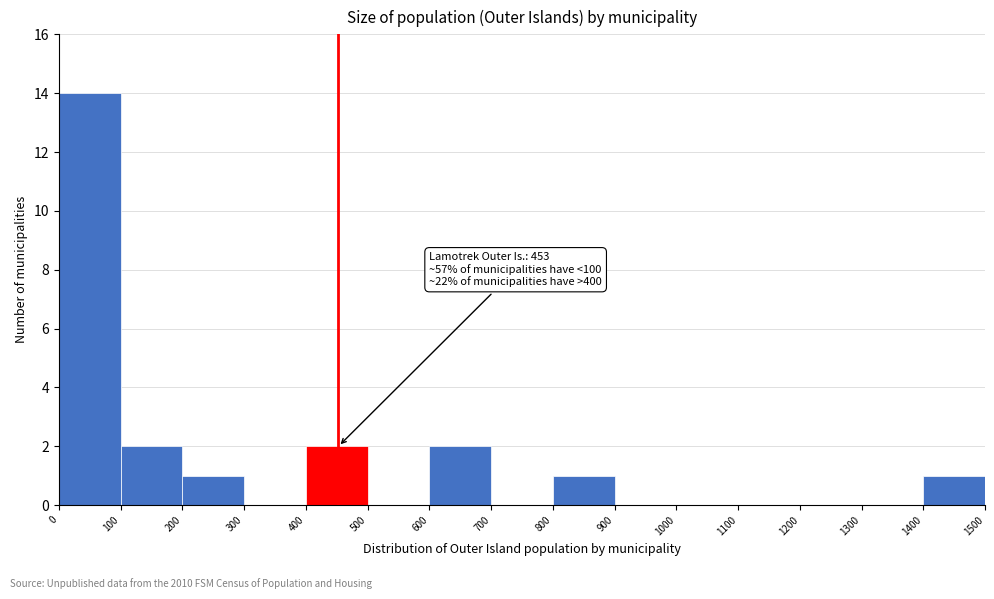

Which range on the x-axis has the tallest bar?

0 to 100